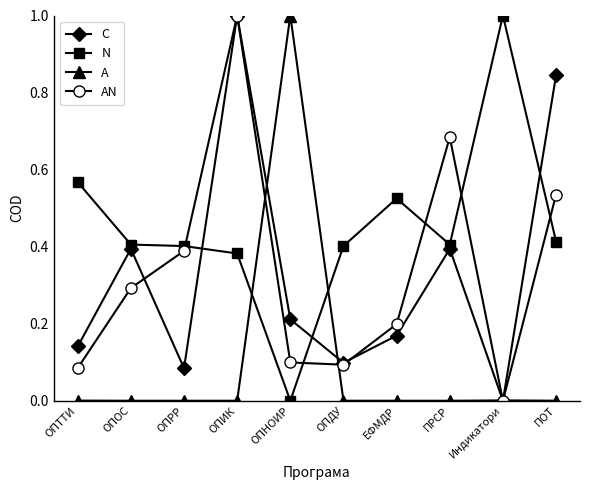

Is the value of N at ЕФМДР greater than the value of AN at ОПОС?

Yes